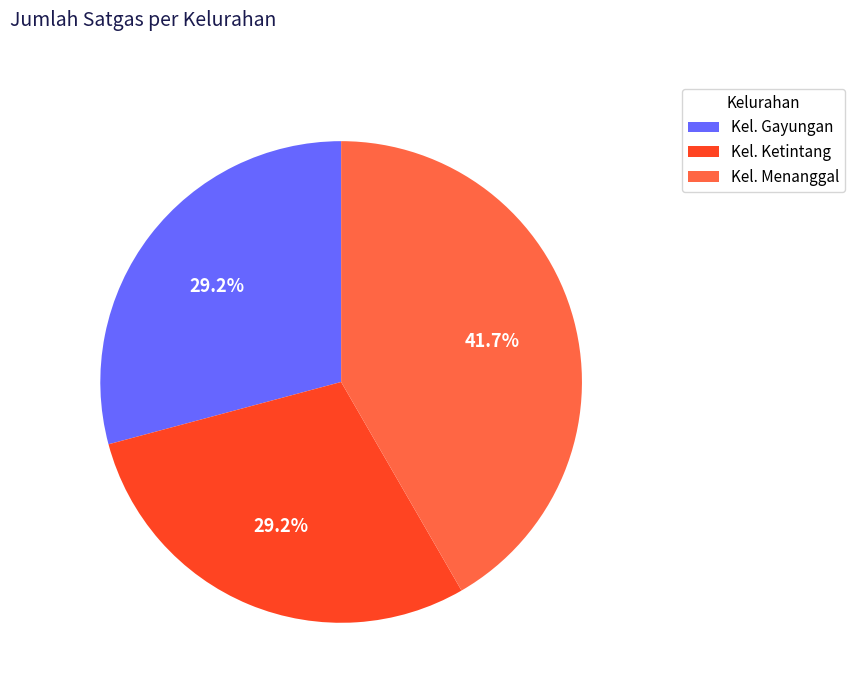

What percentage is the Kel. Menanggal slice, to the nearest percent?

42%